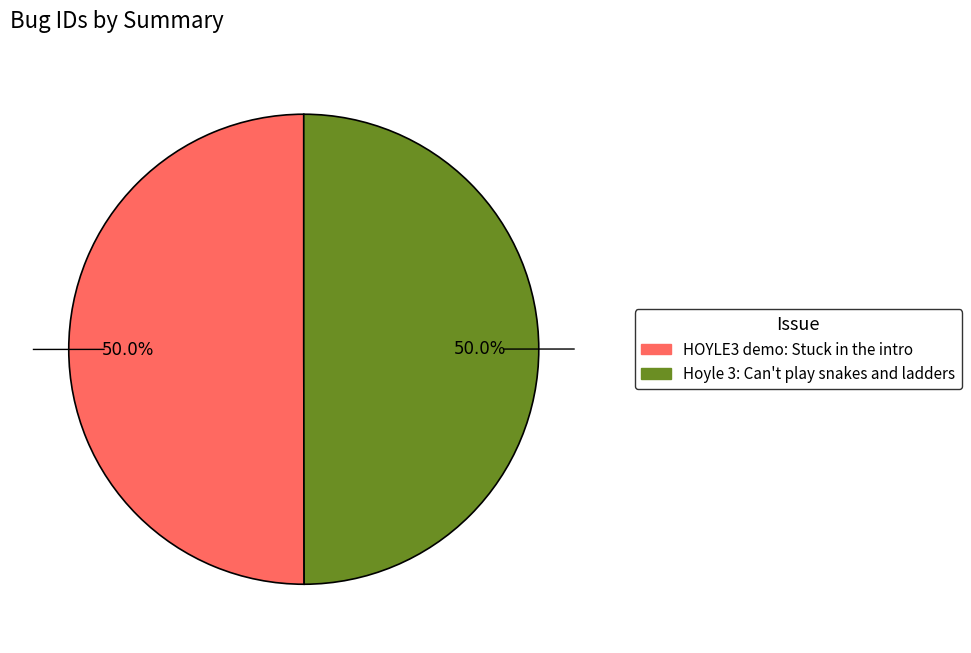

How much of the chart is everything except HOYLE3 demo: Stuck in the intro?

50.0%